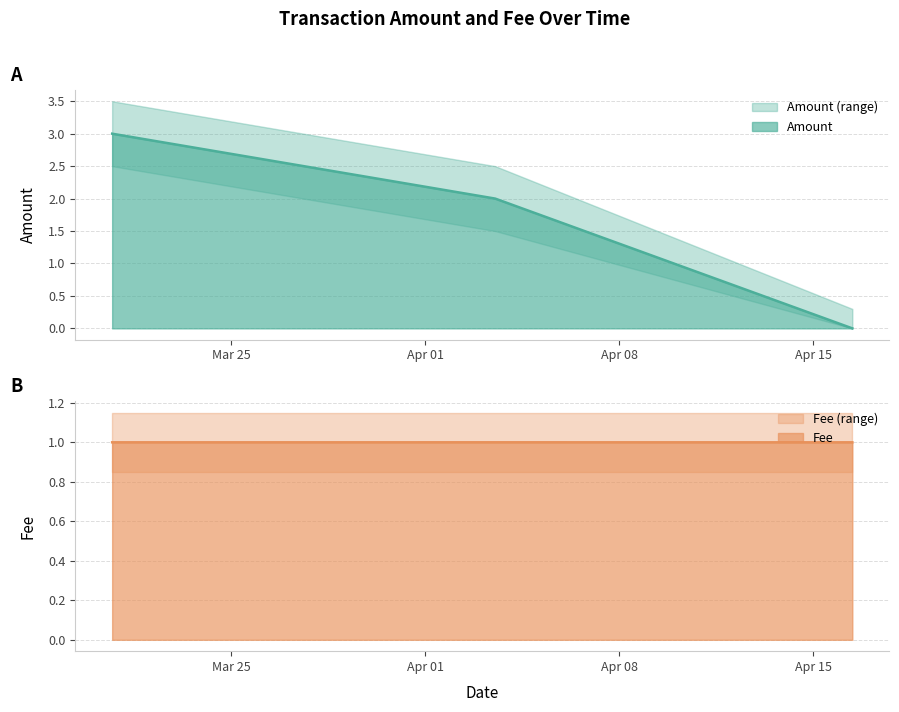

What are all the series names shown in the legend?

Amount, Fee